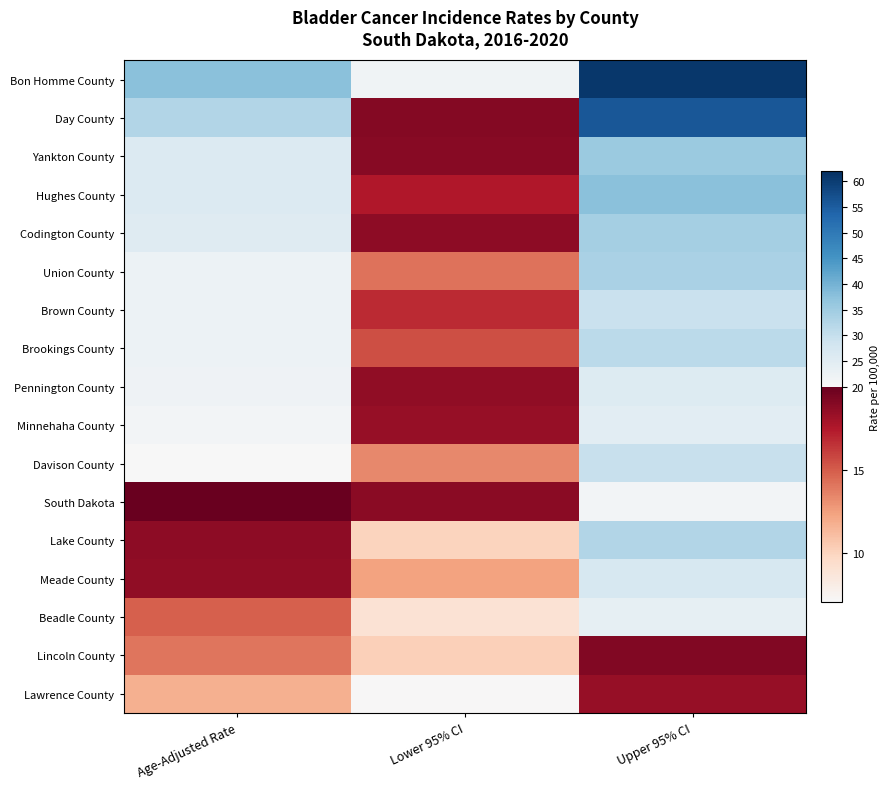

At Upper 95% CI, list the series in order from smallest to largest.

Lawrence County, Lincoln County, South Dakota, Beadle County, Minnehaha County, Pennington County, Meade County, Brown County, Davison County, Brookings County, Lake County, Union County, Codington County, Yankton County, Hughes County, Day County, Bon Homme County